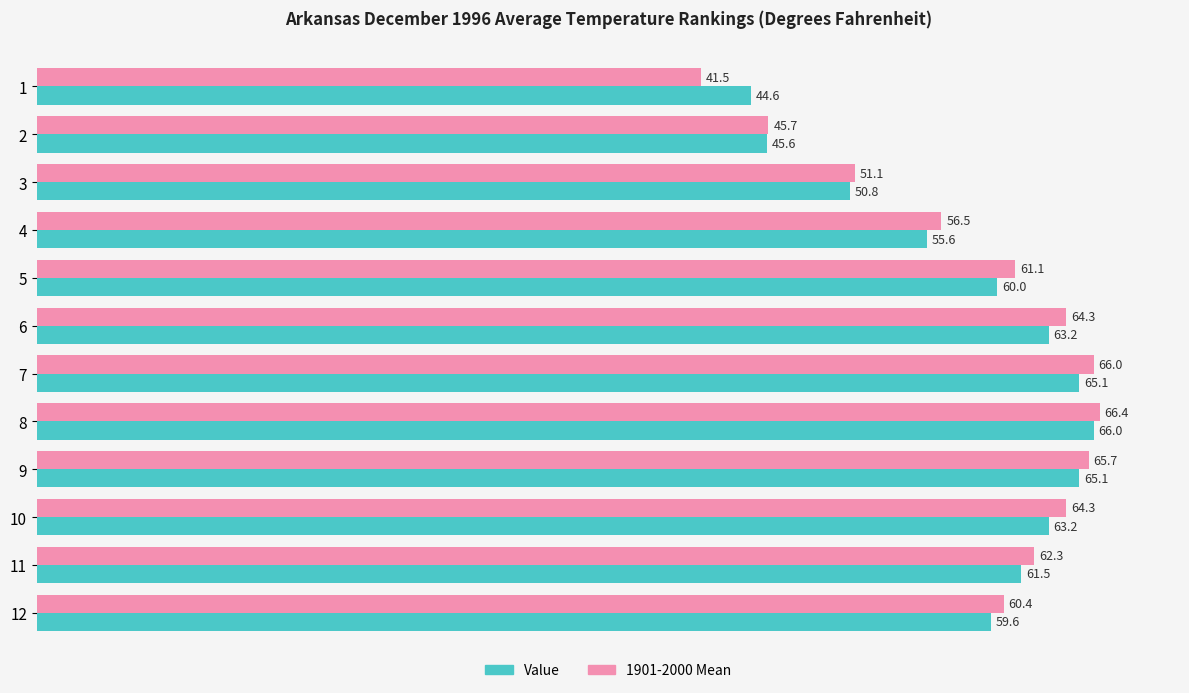

At which label is Value closest to 55?

4